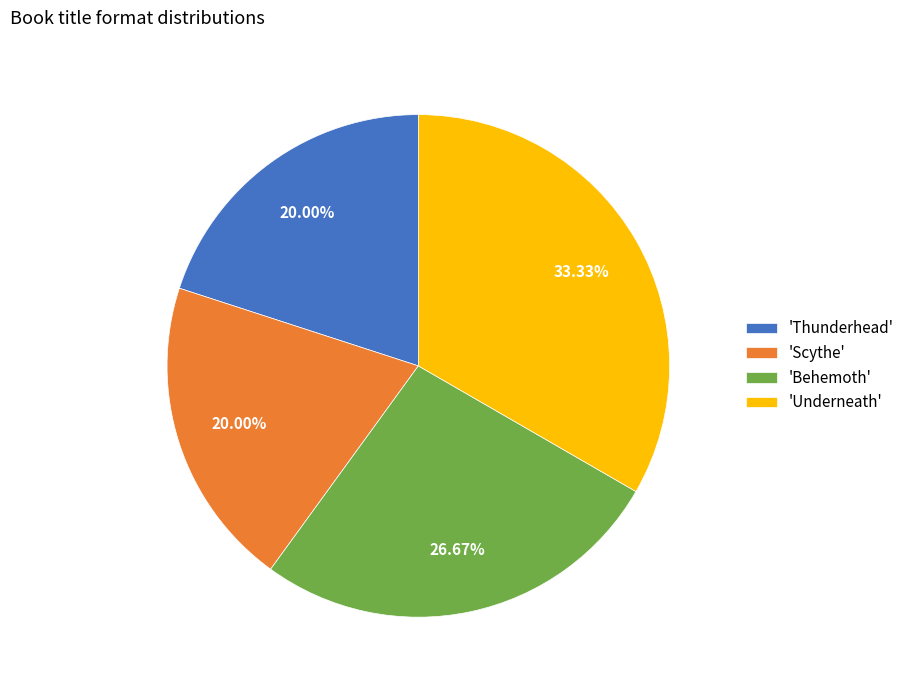

Which has a higher value, 'Scythe' or 'Behemoth'?

'Behemoth'